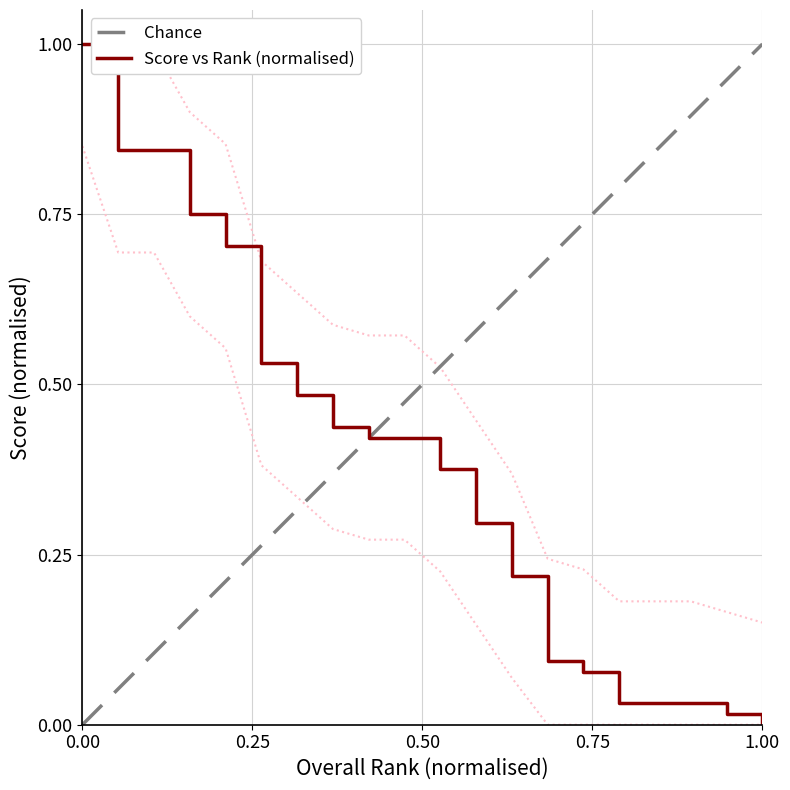

The Score vs Rank (normalised) series shows 1.7 at 0.00. True or false?

False